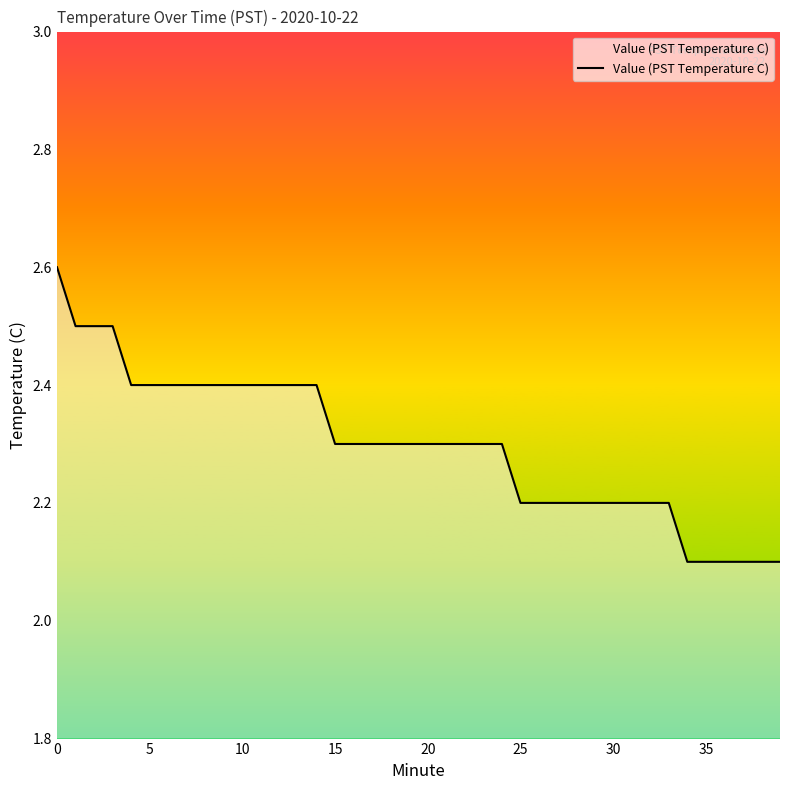

At which label is the value closest to 2?

34